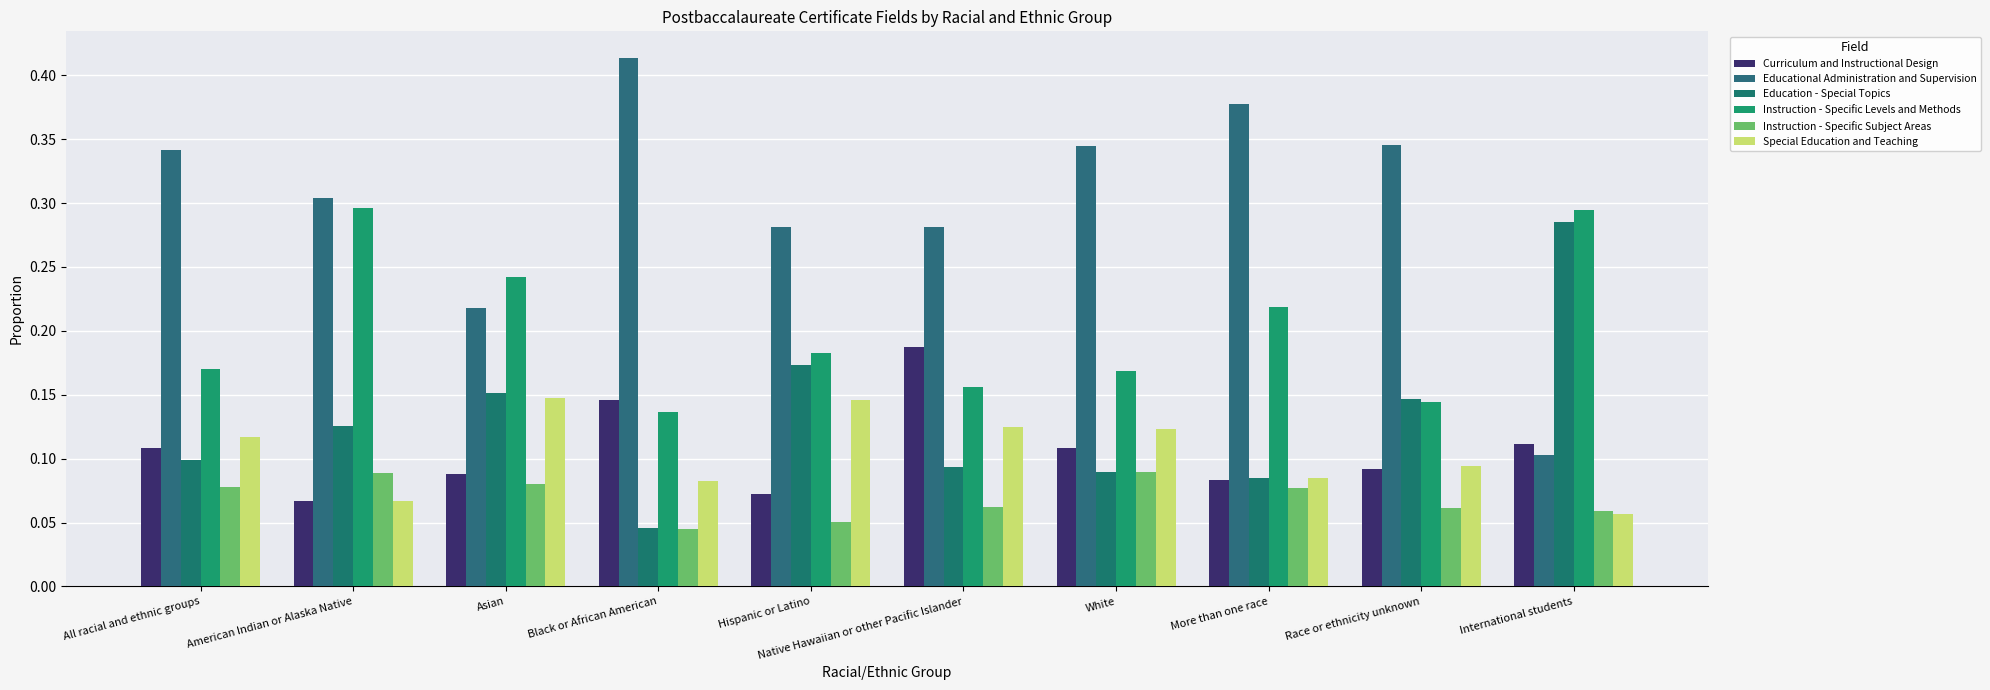

What is the label of the 5th bar from the right?

Native Hawaiian or other Pacific Islander